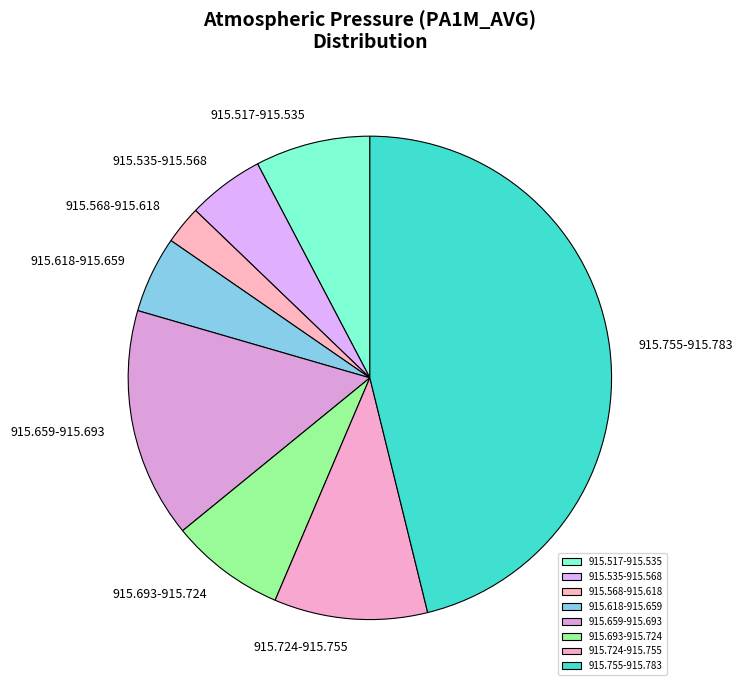

Is it true that 915.693-915.724 is 1% of the pie?

False